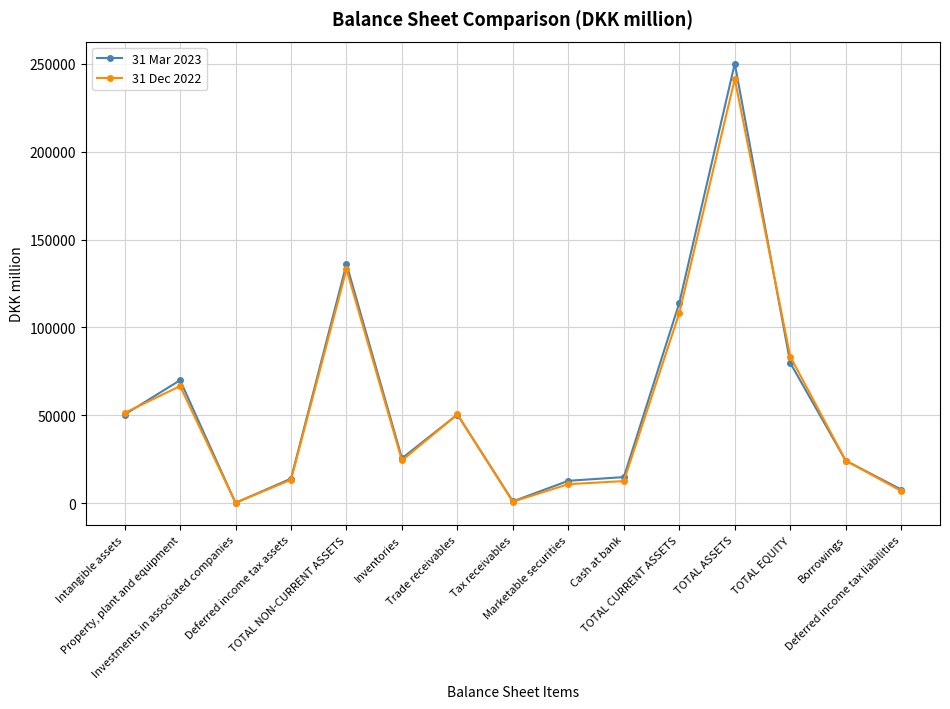

Which series has the widest spread of values?

31 Mar 2023